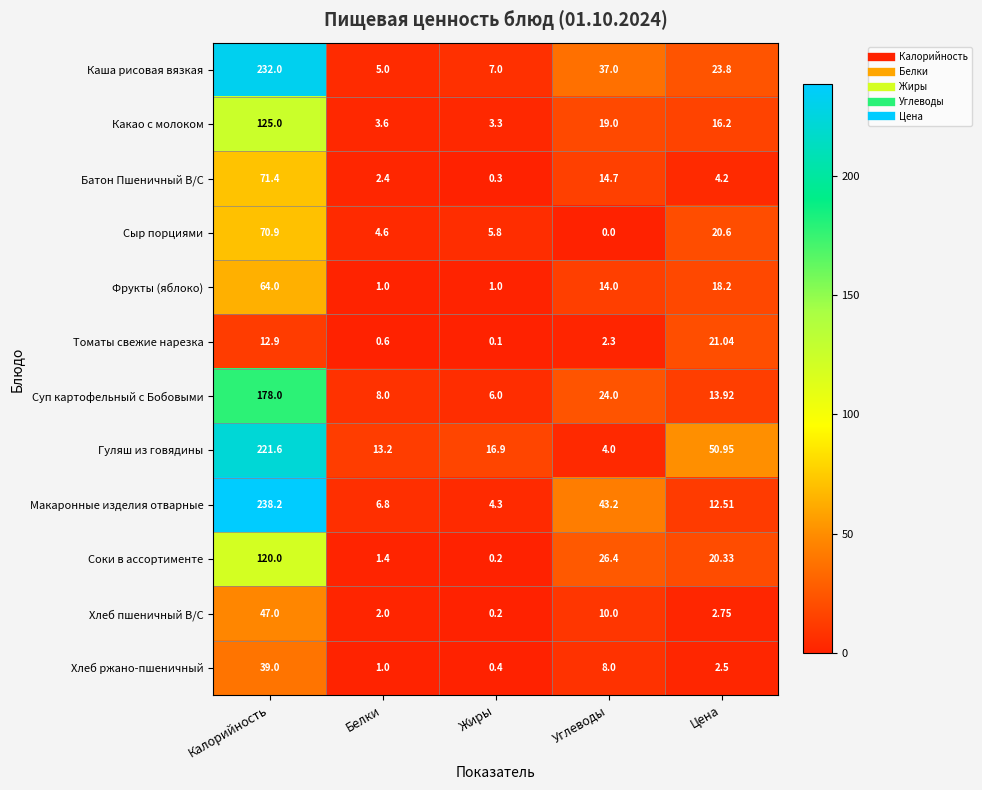

Rank the categories by Соки в ассортименте value from highest to lowest.

Калорийность, Углеводы, Цена, Белки, Жиры